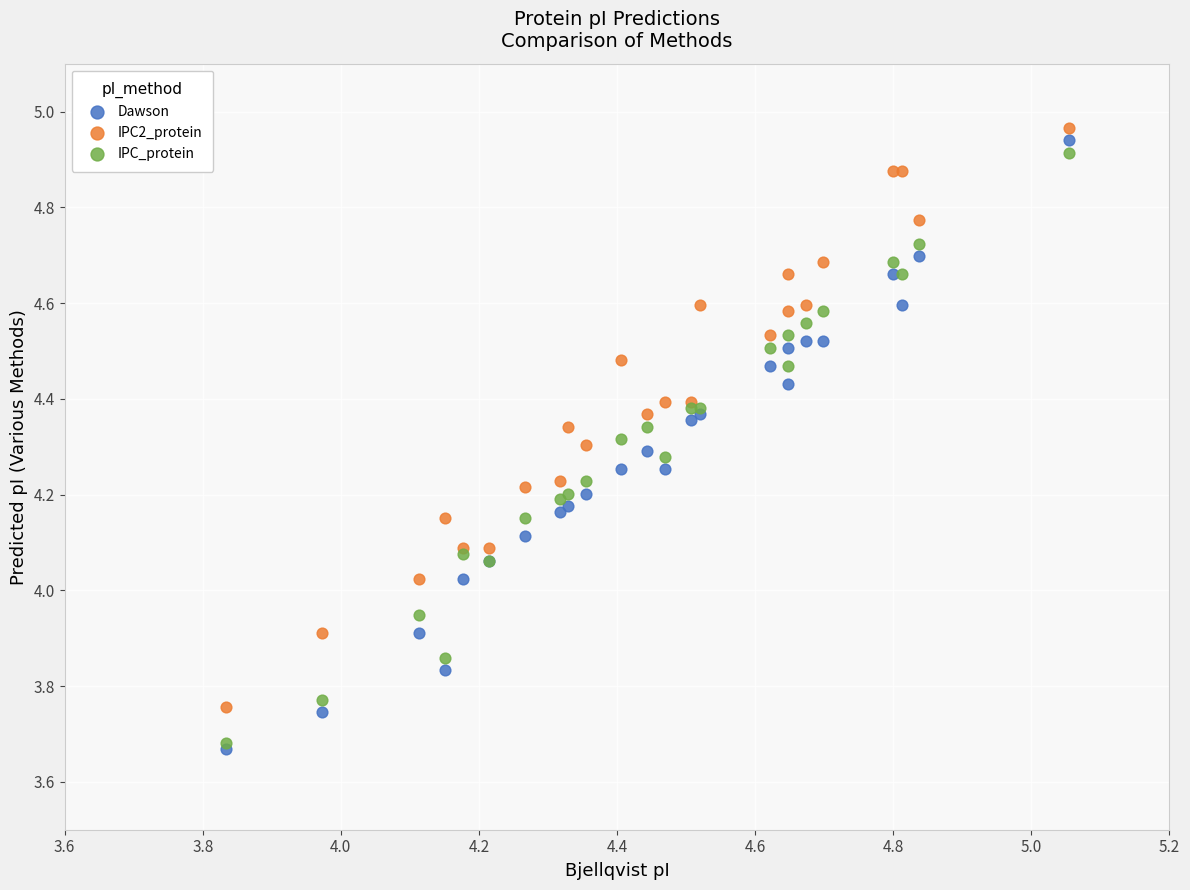

Which series contains the lowest Y value?

Dawson